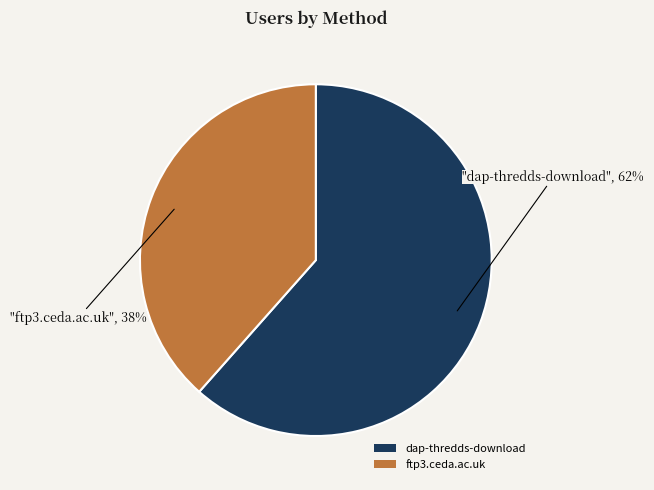

Is the sum of dap-thredds-download and ftp3.ceda.ac.uk greater than half?

Yes